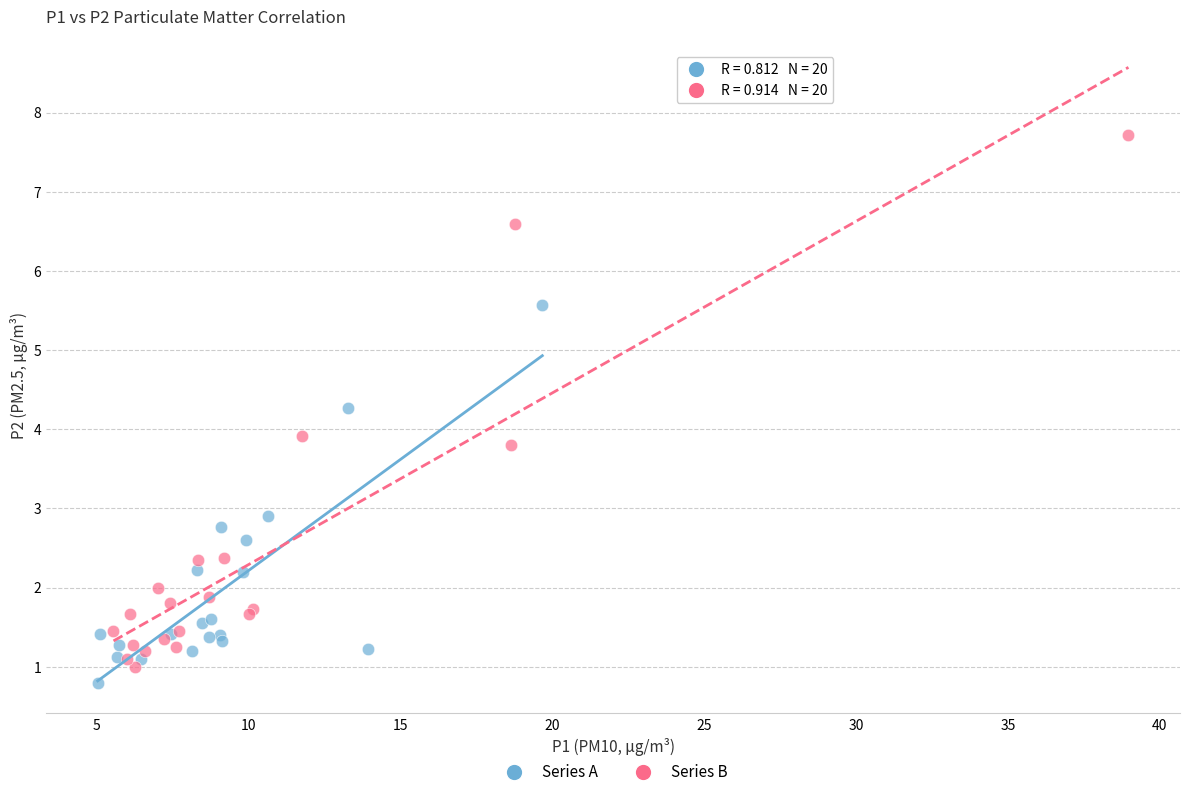

Which series reaches the maximum Y coordinate?

Series B